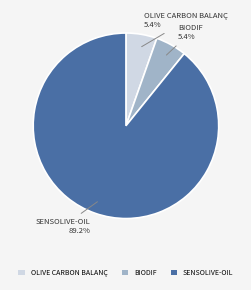

Approximately how many times larger is the value at BIODIF compared to SENSOLIVE-OIL?

0.1